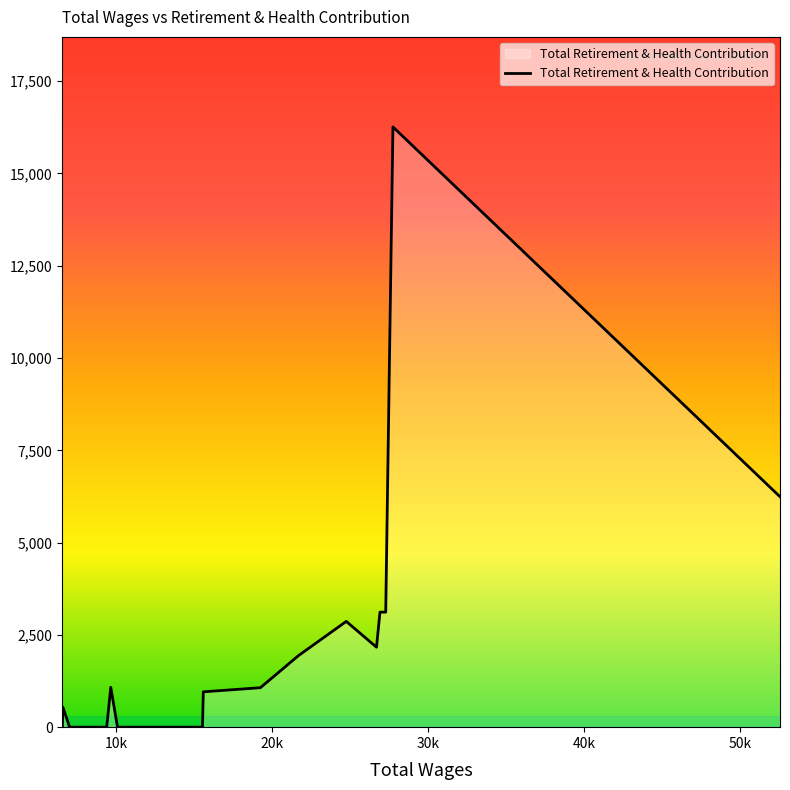

What is the greatest value displayed?

16260